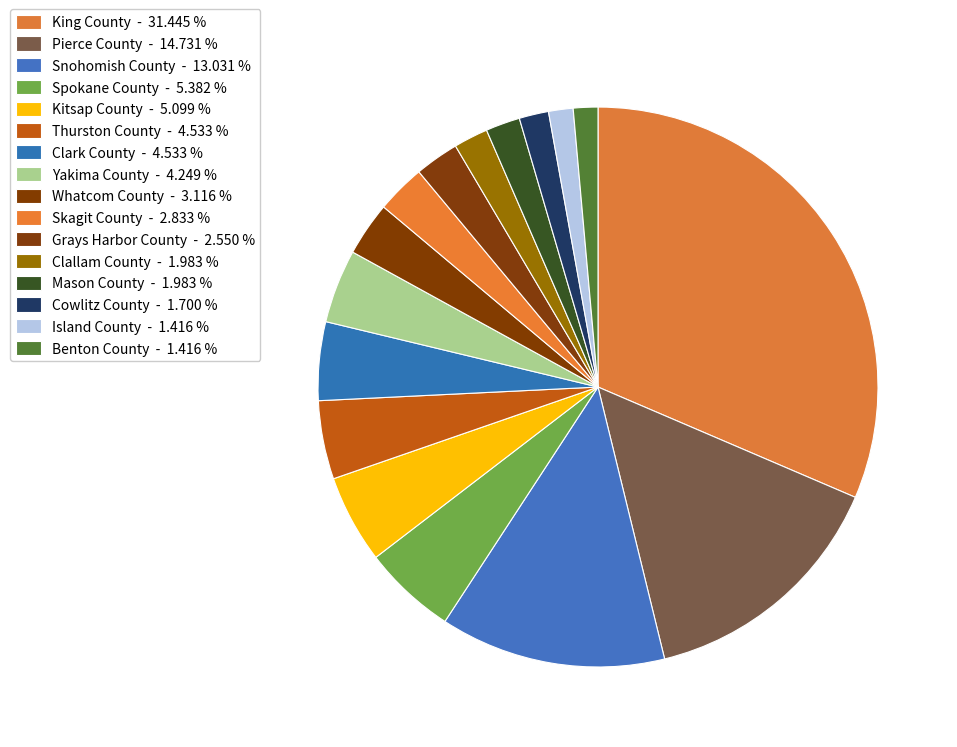

How many slices are in this pie chart?

16